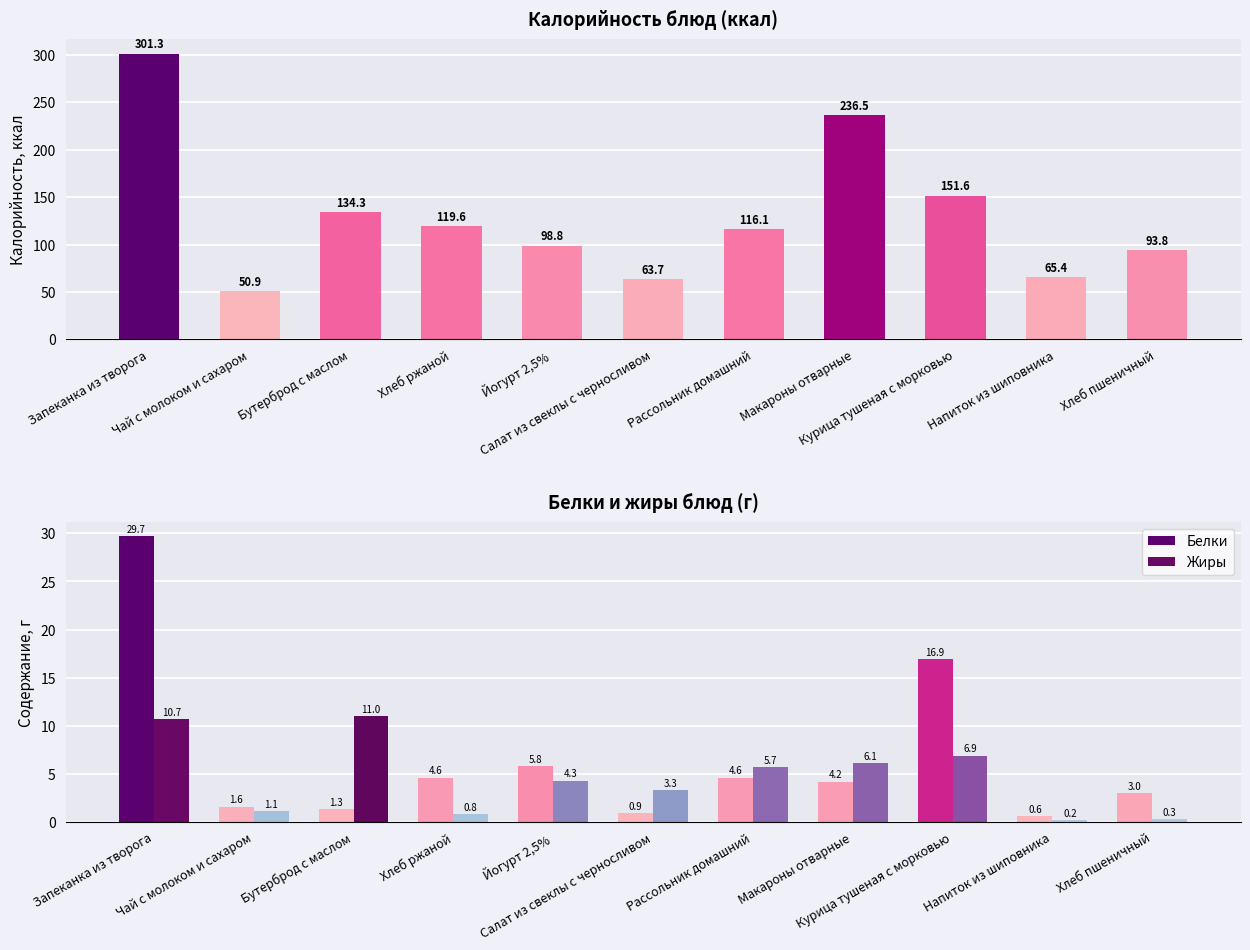

What are all the series names shown in the legend?

Калорийность, Белки, Жиры